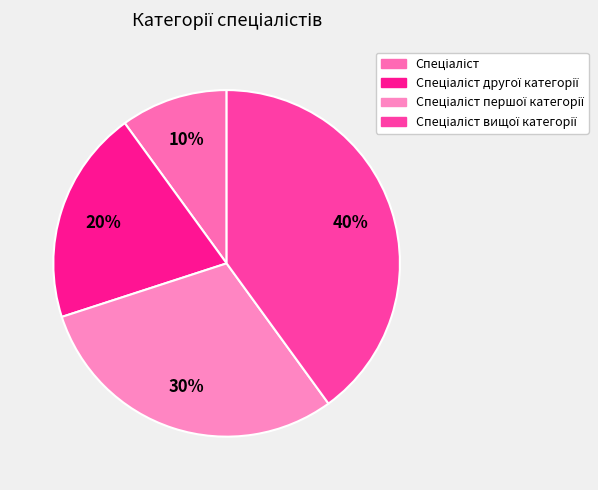

Count the number of slices in the pie.

4